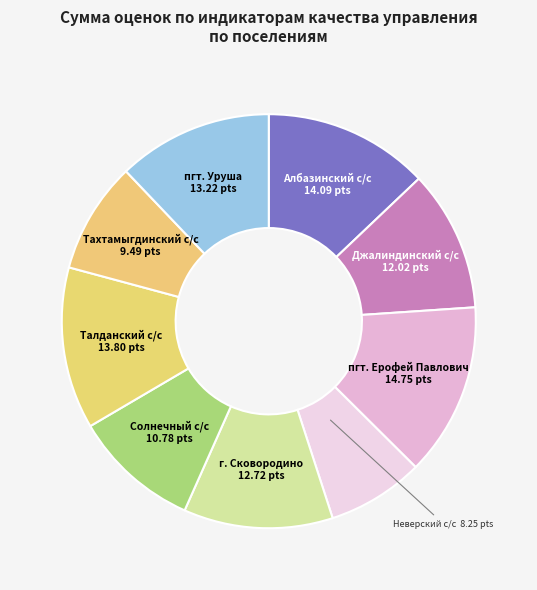

How many slices are in this pie chart?

9